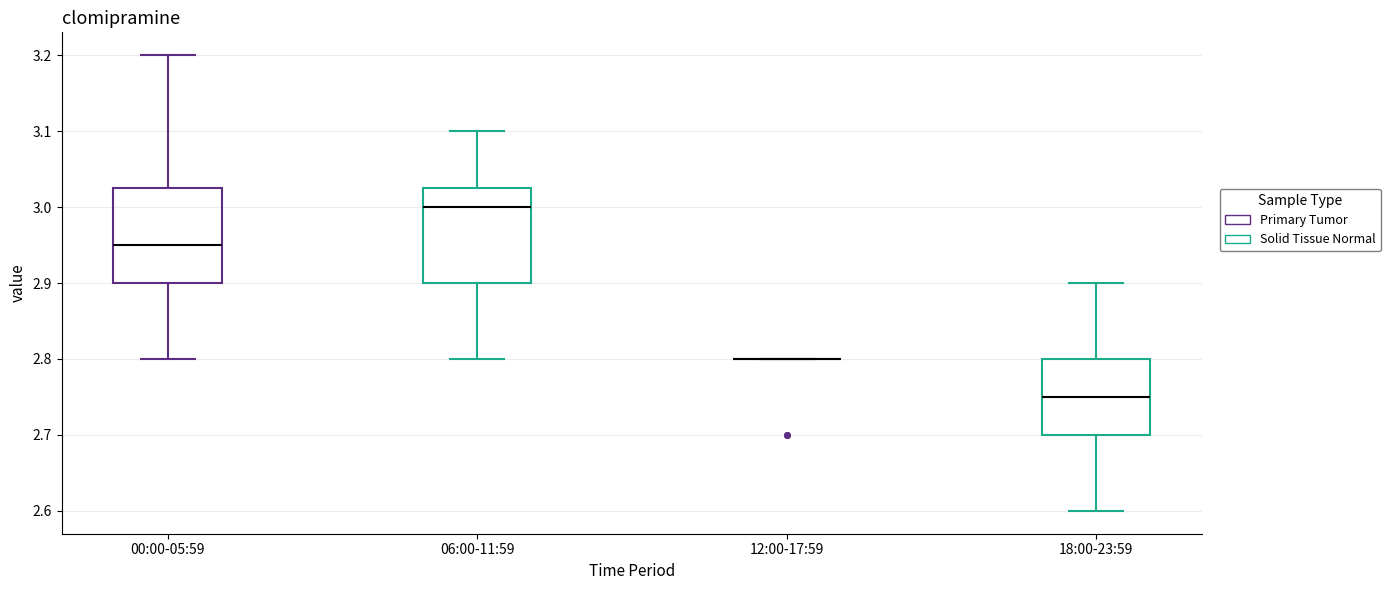

Reading left to right, transcribe this box plot: for each box, give where its median line is, the range the box spans, and where its two whiskers end, as read against the y-axis. The values are not printed on the chart, so give them approximately, as read against the axis.

00:00-05:59: median 2.95, box 2.90 to 3.03, whiskers 2.80 to 3.20
06:00-11:59: median 3.00, box 2.90 to 3.03, whiskers 2.80 to 3.10
12:00-17:59: box collapsed to a line at 2.80, whiskers 2.80 to 2.80
18:00-23:59: median 2.75, box 2.70 to 2.80, whiskers 2.60 to 2.90